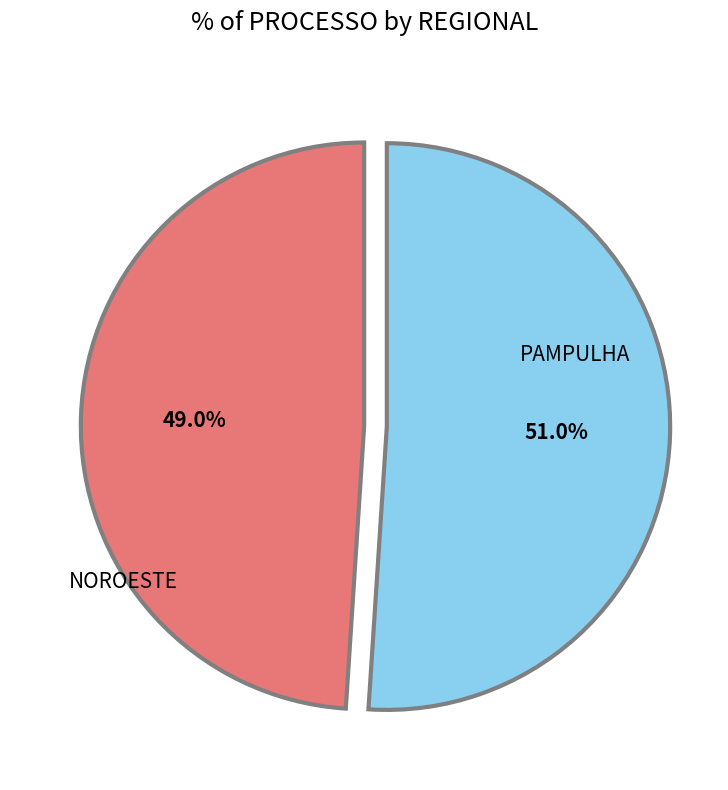

Is there a majority slice in this chart?

Yes